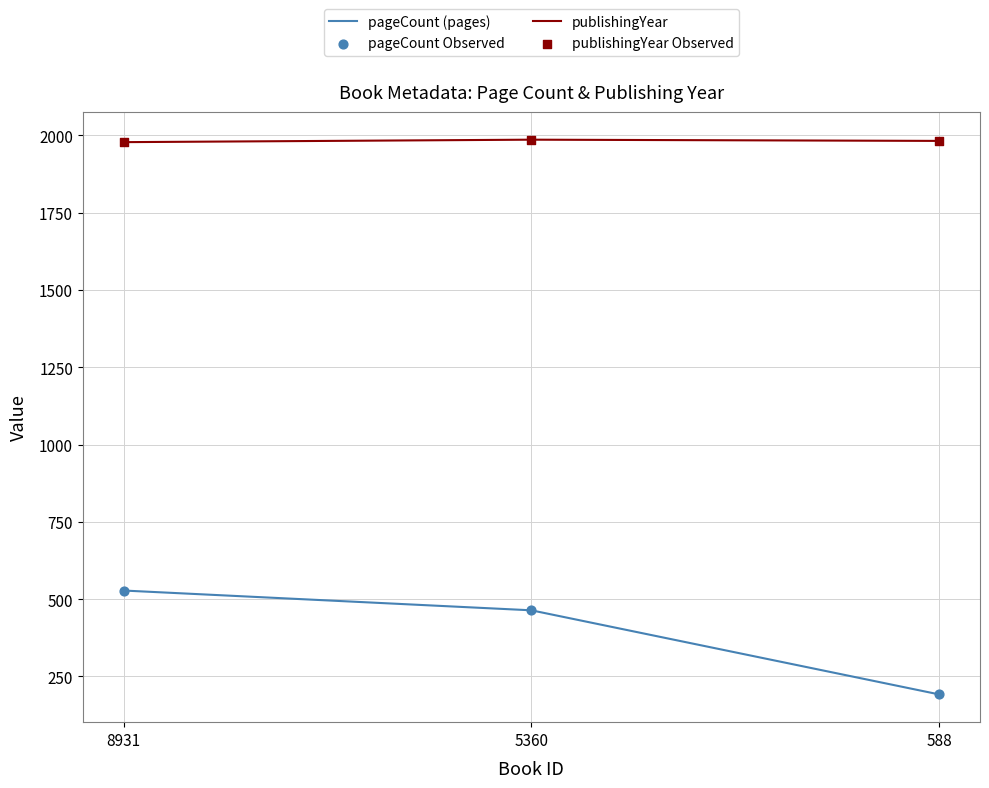

What is the total value across all series at 588?

2174